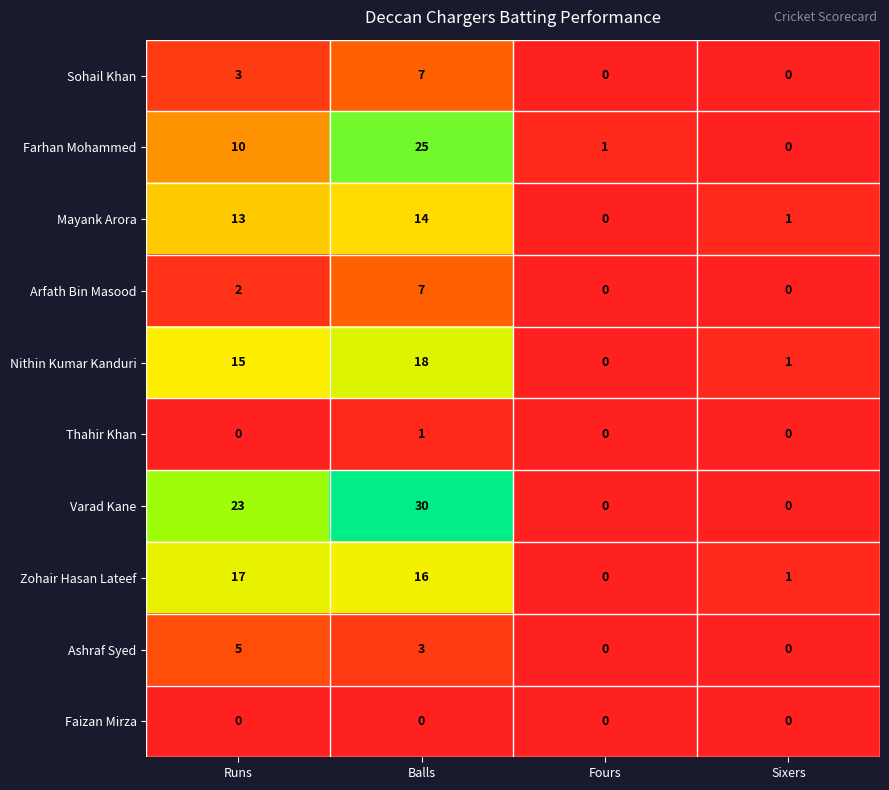

Which category has the highest value across all series?

Balls